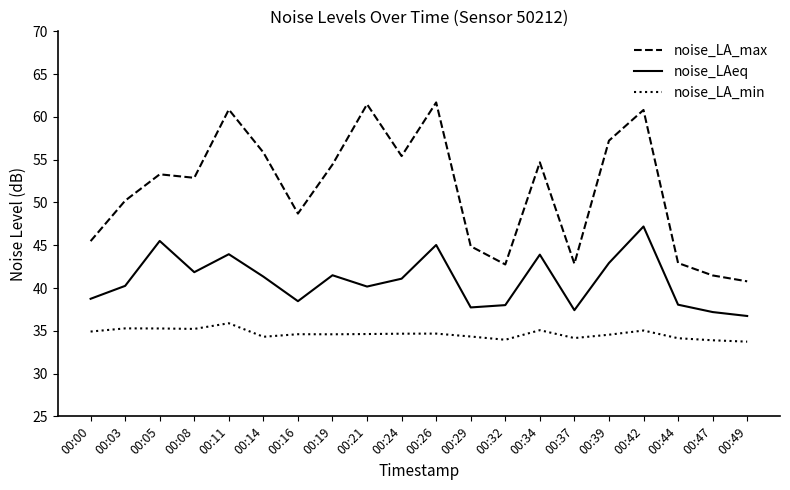

At which label does noise_LAeq reach its peak?

00:42